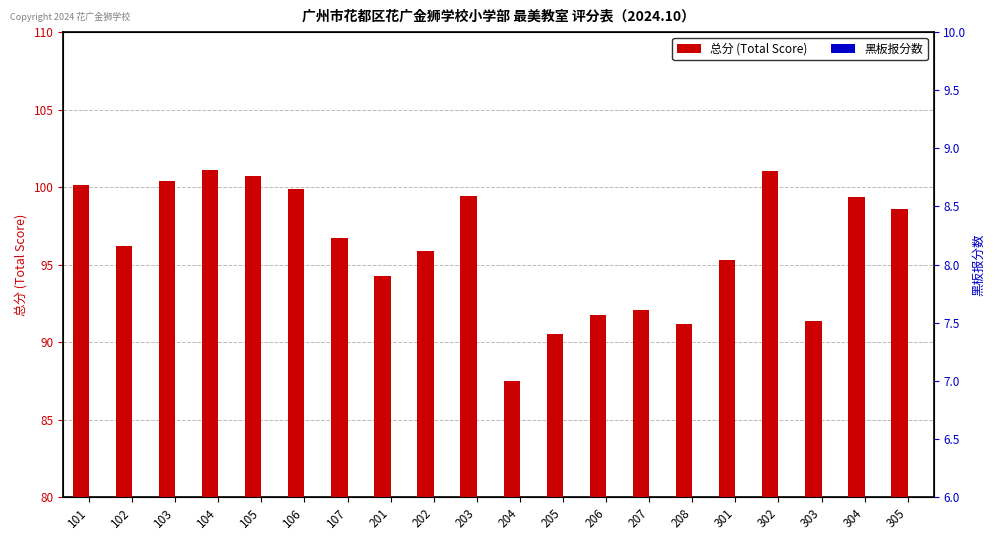

Which series has the largest range (max minus min)?

总分 (Total Score)